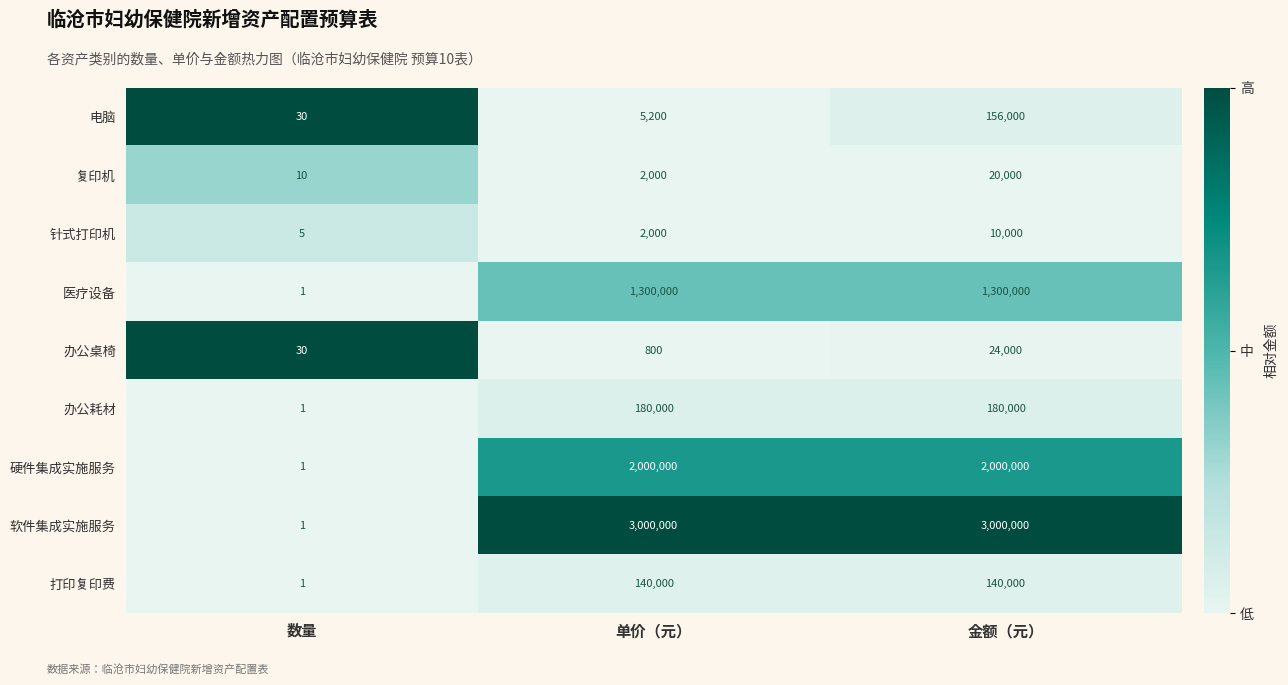

What is the average value of the 办公桌椅 series?

8277